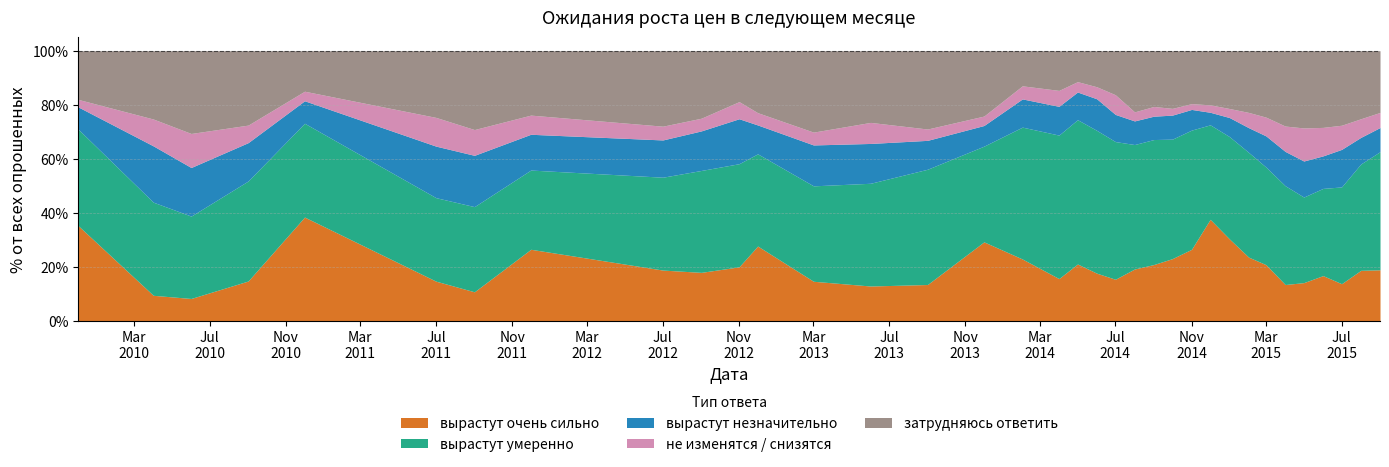

What are all the series names shown in the legend?

вырастут очень сильно, вырастут умеренно, вырастут незначительно, не изменятся / снизятся, затрудняюсь ответить